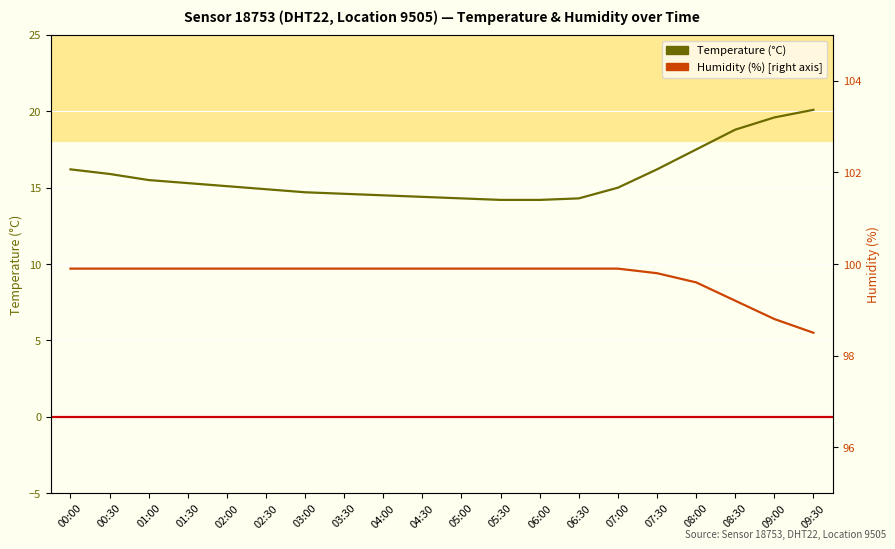

Between 03:30 and 05:30, which is larger?

03:30